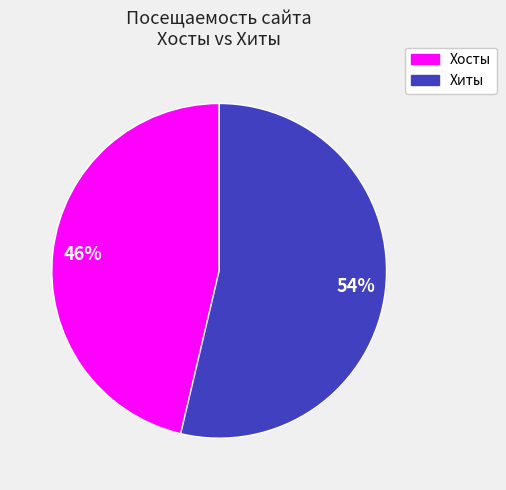

To the nearest percent, what is the average slice percentage?

50%